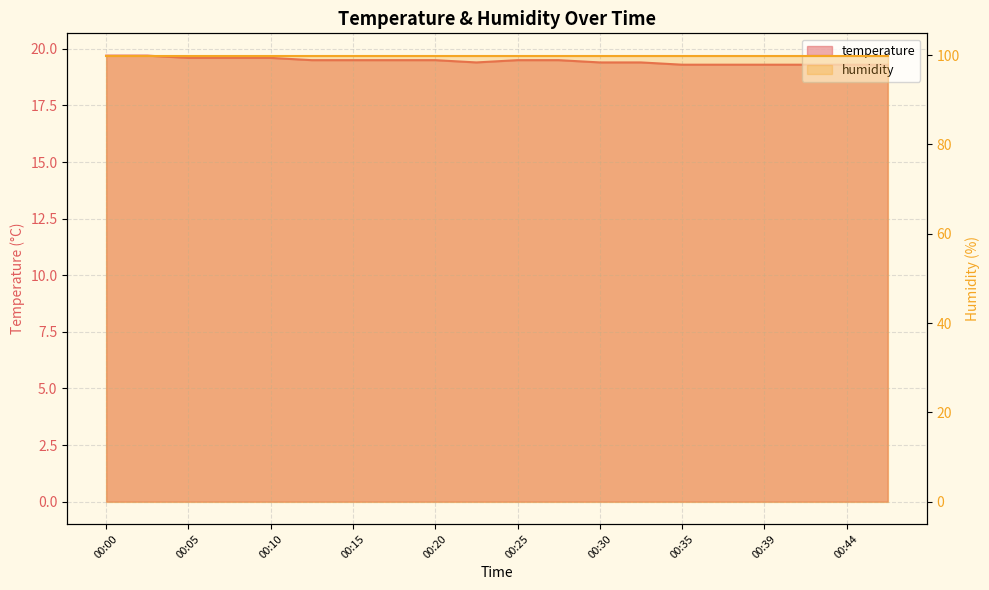

Where is the data nearest to the value 19?

00:35